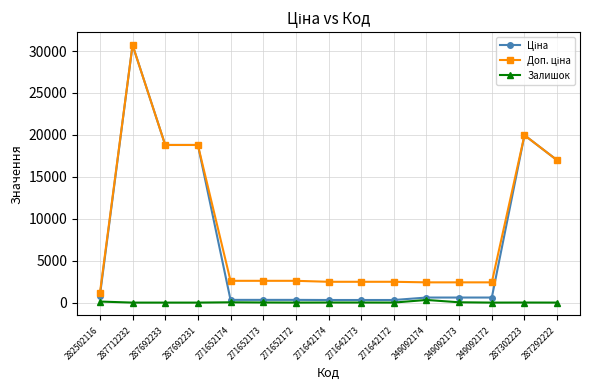

At which category is the sum across all series the highest?

287712232